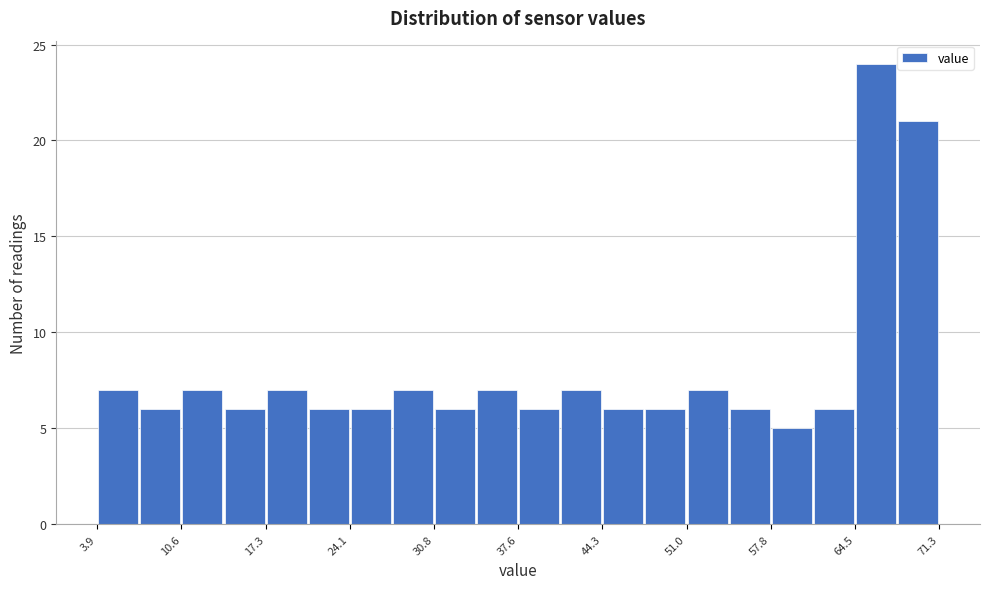

Around what value on the x-axis is the tallest bar? Give the approximate position of its centre, as read against the axis.

66